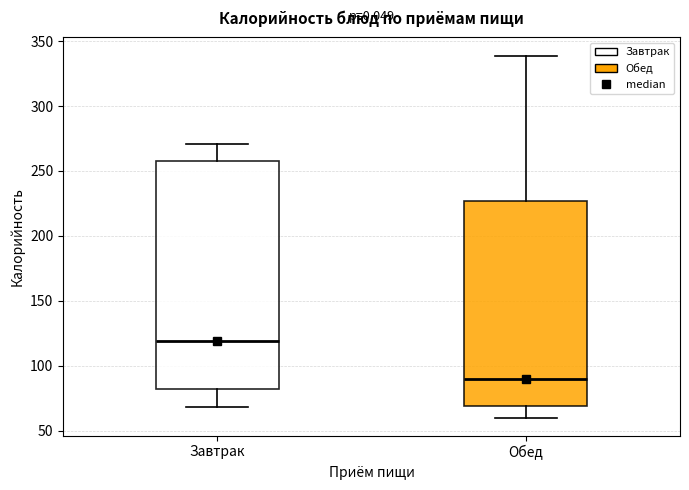

Which box has the lowest median line?

Обед